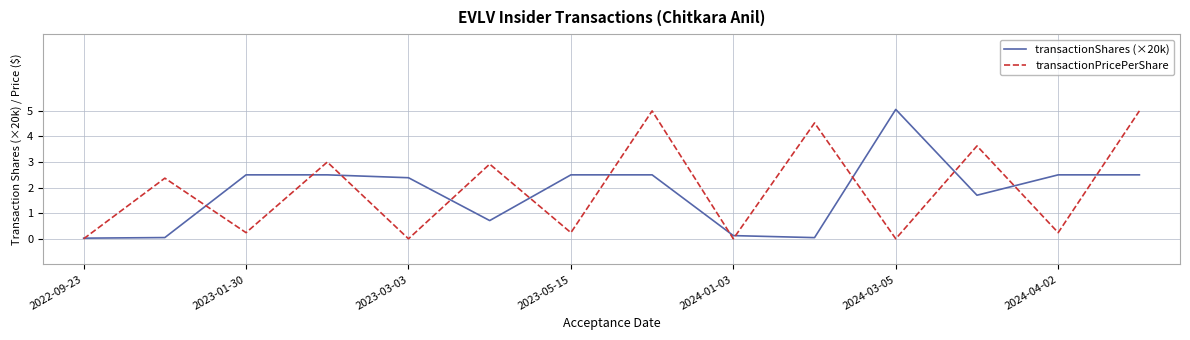

What is the maximum value shown in the chart?

5.1